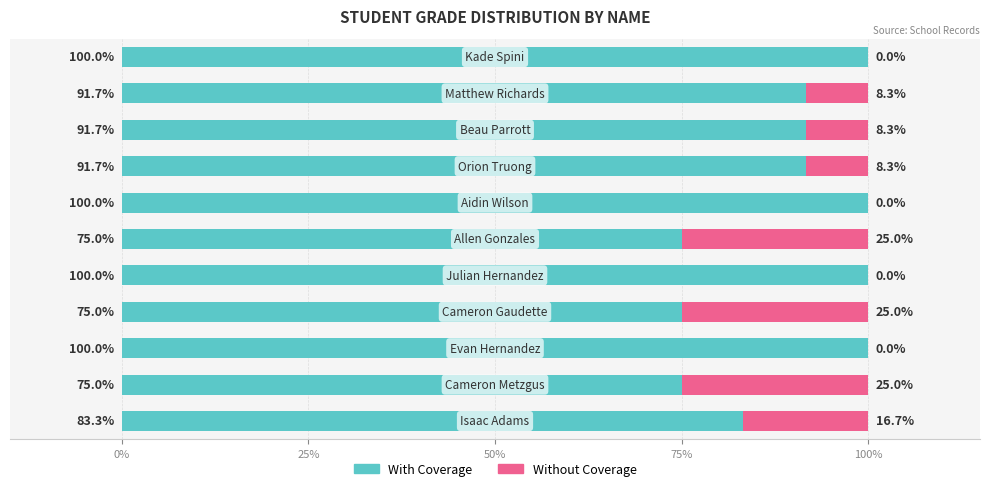

How many With Coverage values are between 75 and 100?

11